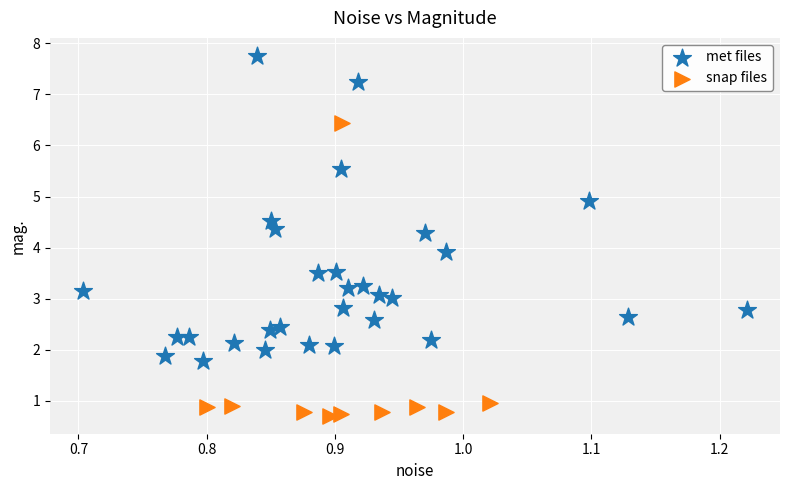

Which series contains the lowest Y value?

snap files